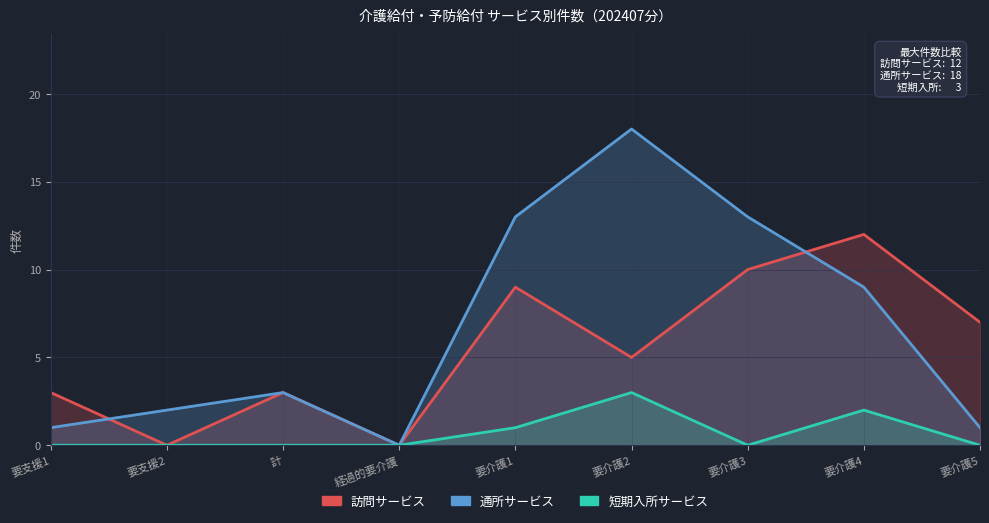

True or false: 訪問サービス and 短期入所サービス cross at least once.

False